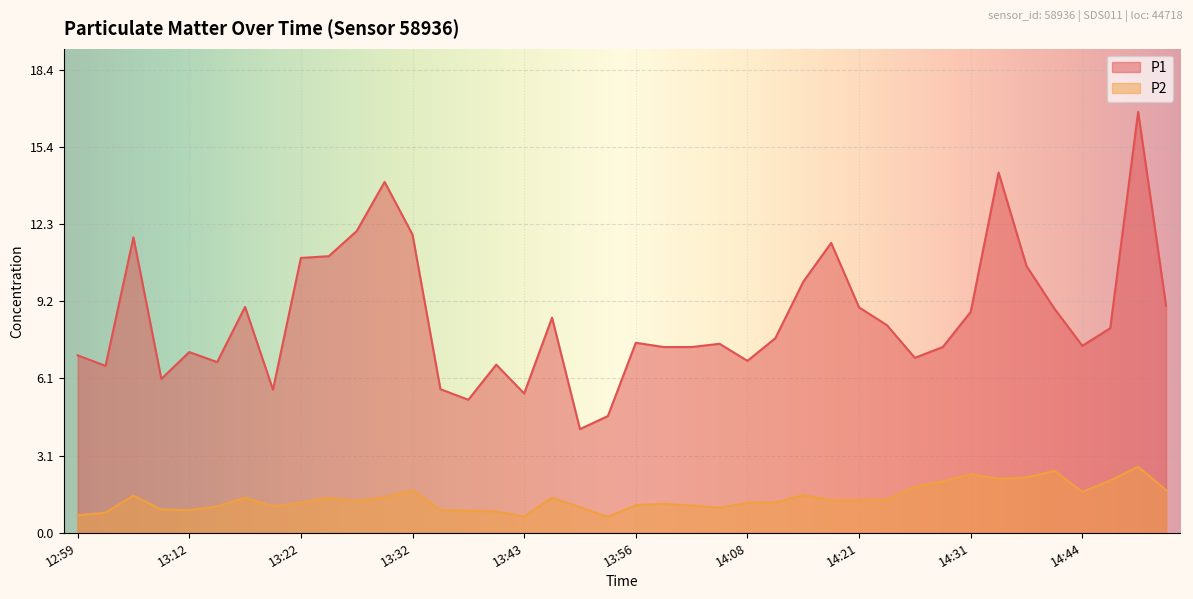

Which category has the lowest value in the P2 series?

13:53